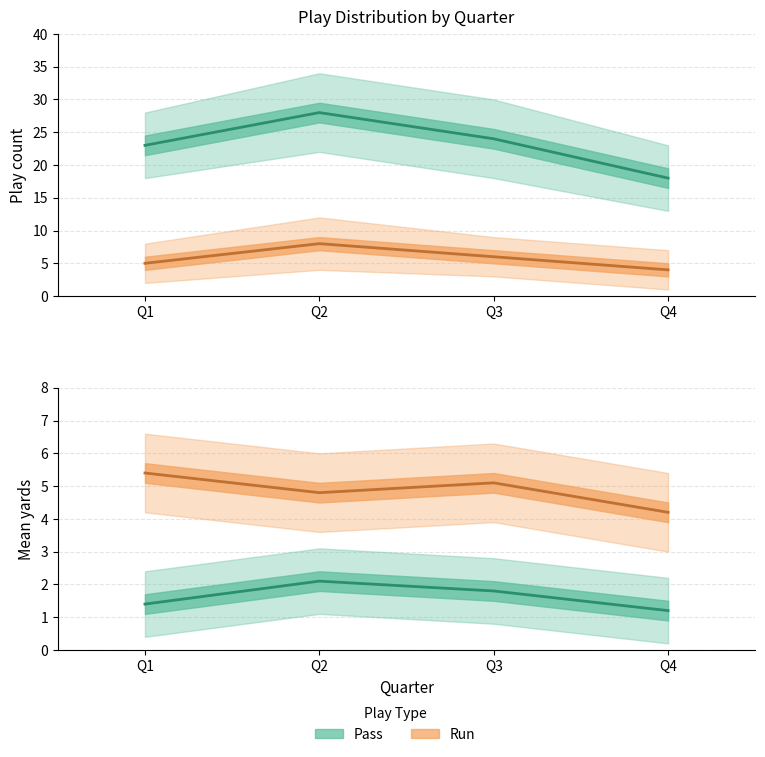

True or false: Mean yards (pass) and Pass count intersect in this chart.

False